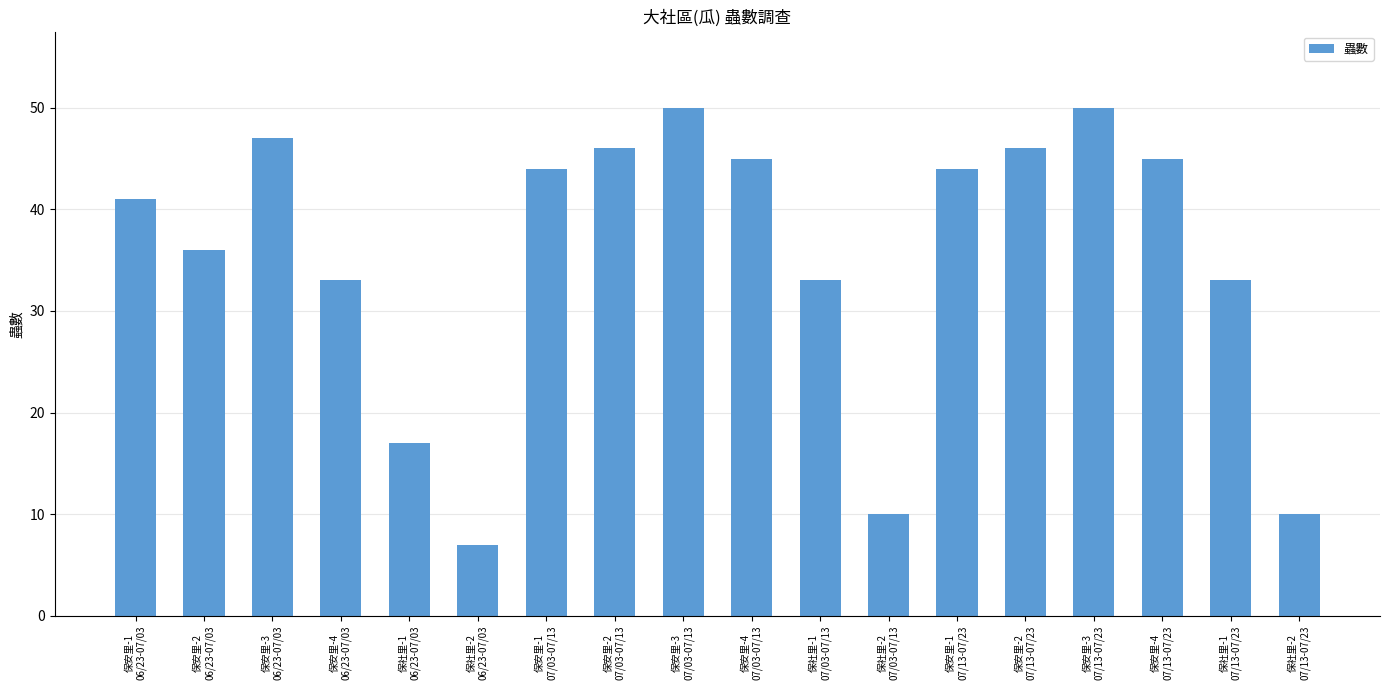

Are the bars grouped side by side (vs. stacked)?

No